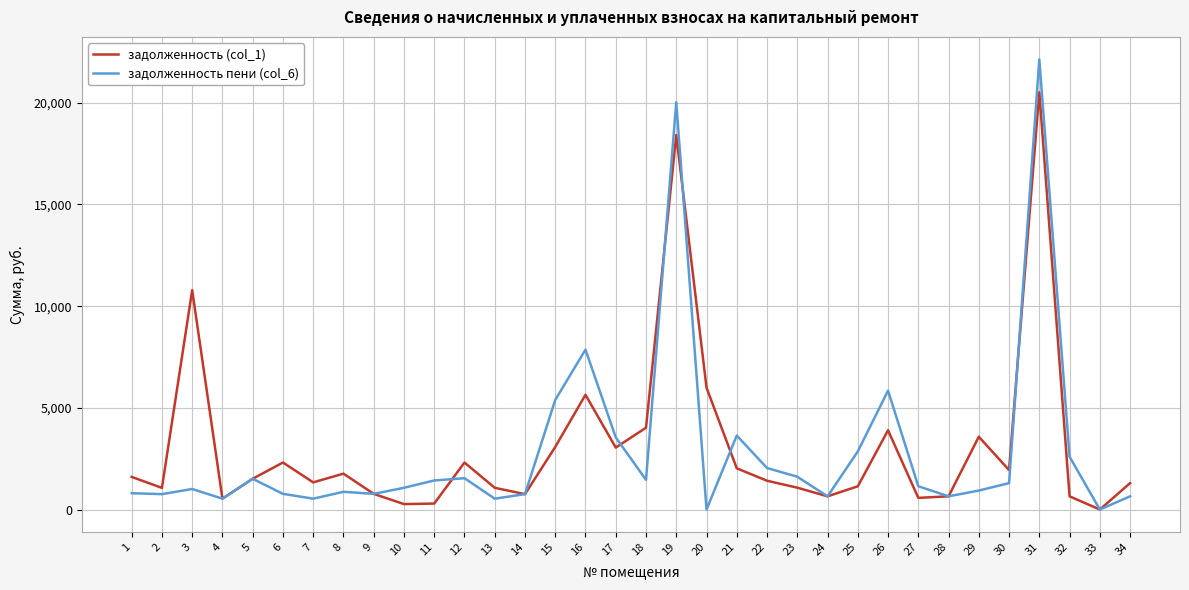

How many lines are shown in the chart?

2